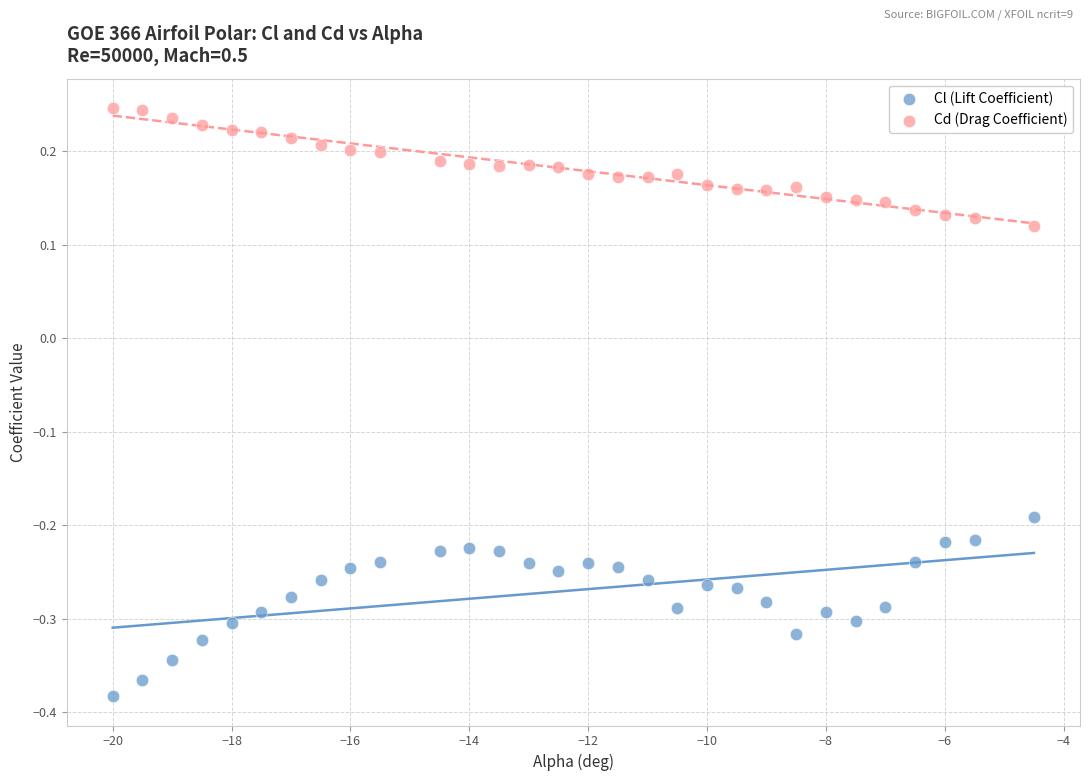

Across all data points, what is the range of X values (max minus min)?

15.5